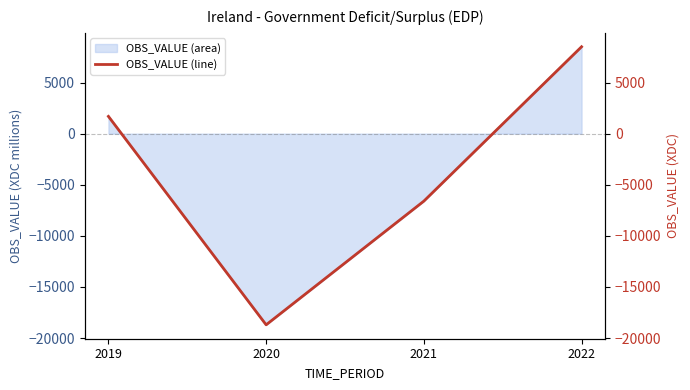

The value at 2019 is 2625.3. True or false?

False